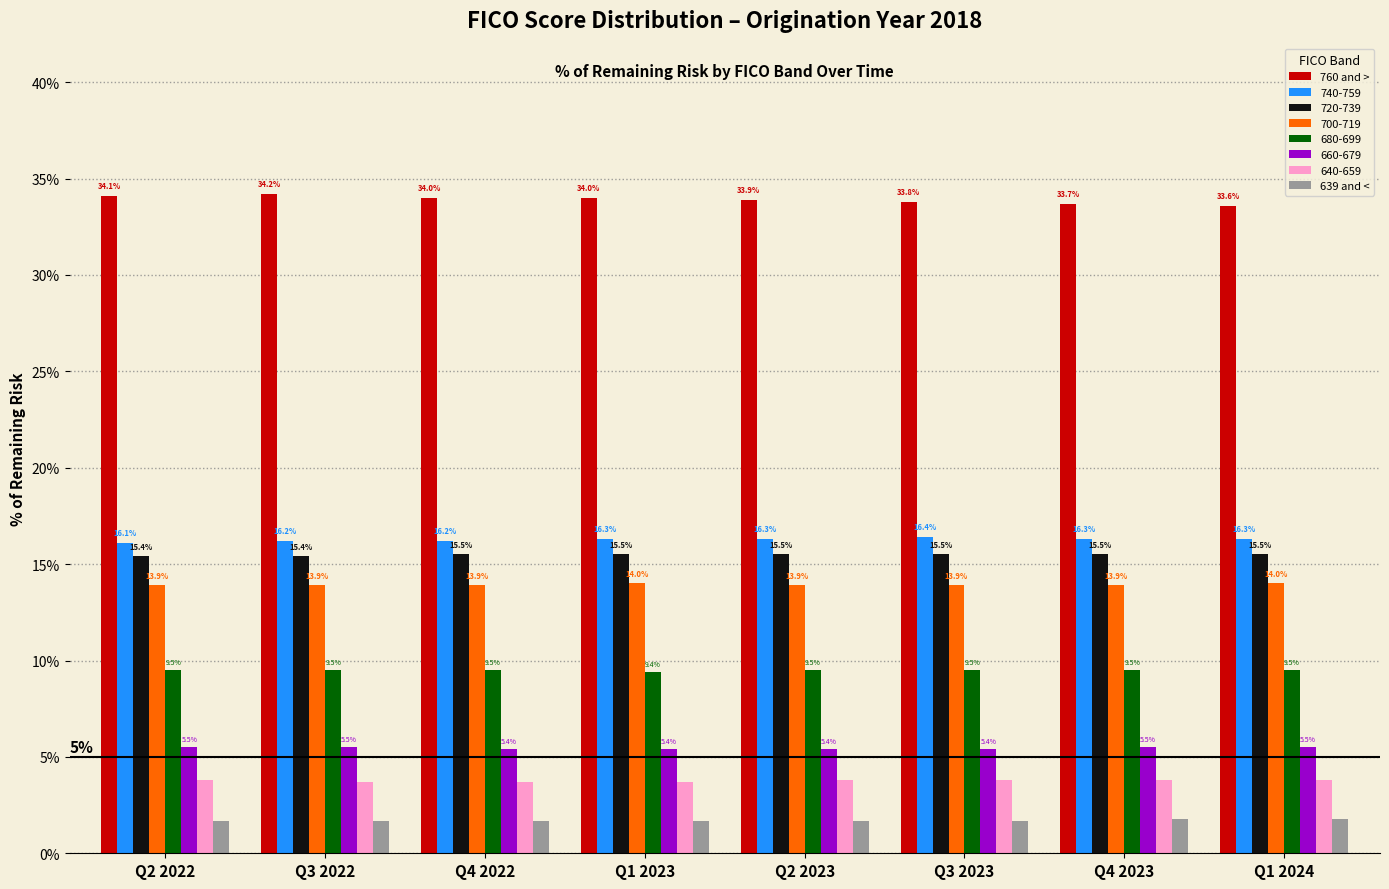

Reading right to left, extract all data points from this chart.

760 and >: 33.6	33.7	33.8	33.9	34.0	34.0	34.2	34.1
740-759: 16.3	16.3	16.4	16.3	16.3	16.2	16.2	16.1
720-739: 15.5	15.5	15.5	15.5	15.5	15.5	15.4	15.4
700-719: 14.0	13.9	13.9	13.9	14.0	13.9	13.9	13.9
680-699: 9.5	9.5	9.5	9.5	9.4	9.5	9.5	9.5
660-679: 5.5	5.5	5.4	5.4	5.4	5.4	5.5	5.5
640-659: 3.8	3.8	3.8	3.8	3.7	3.7	3.7	3.8
639 and <: 1.8	1.8	1.7	1.7	1.7	1.7	1.7	1.7